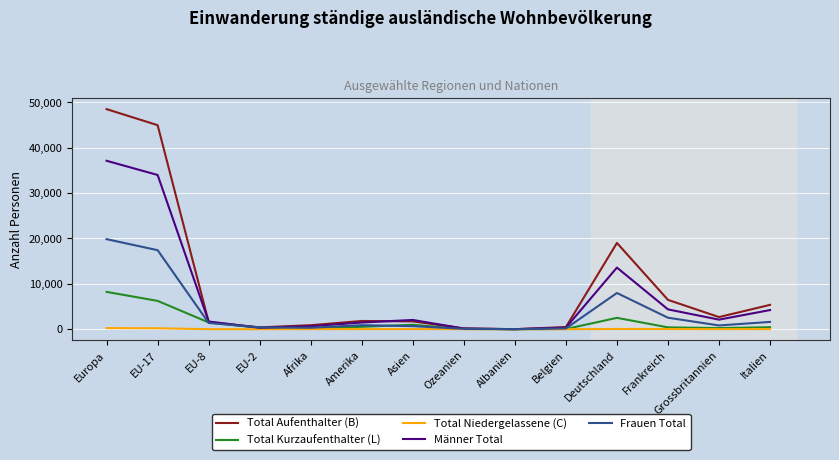

At which label does Total Aufenthalter (B) reach its peak?

Europa